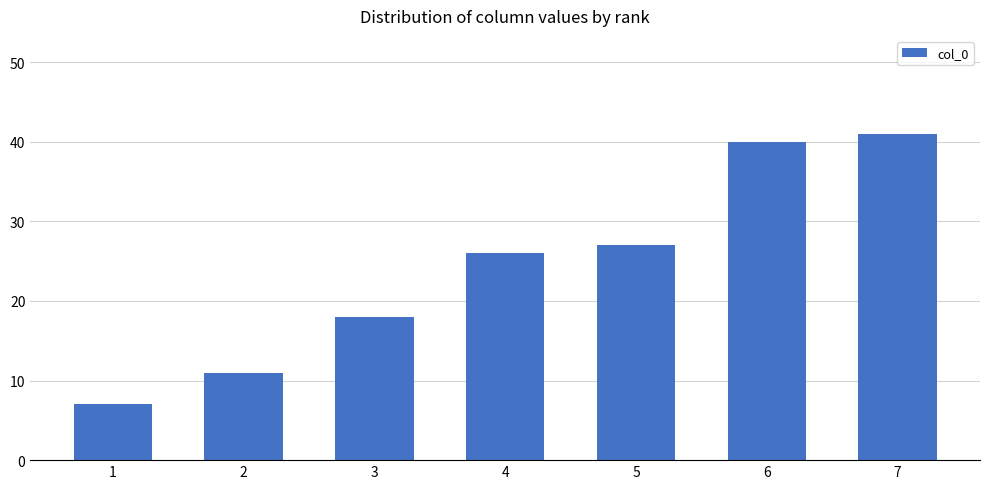

The value at 1 is 7. True or false?

True